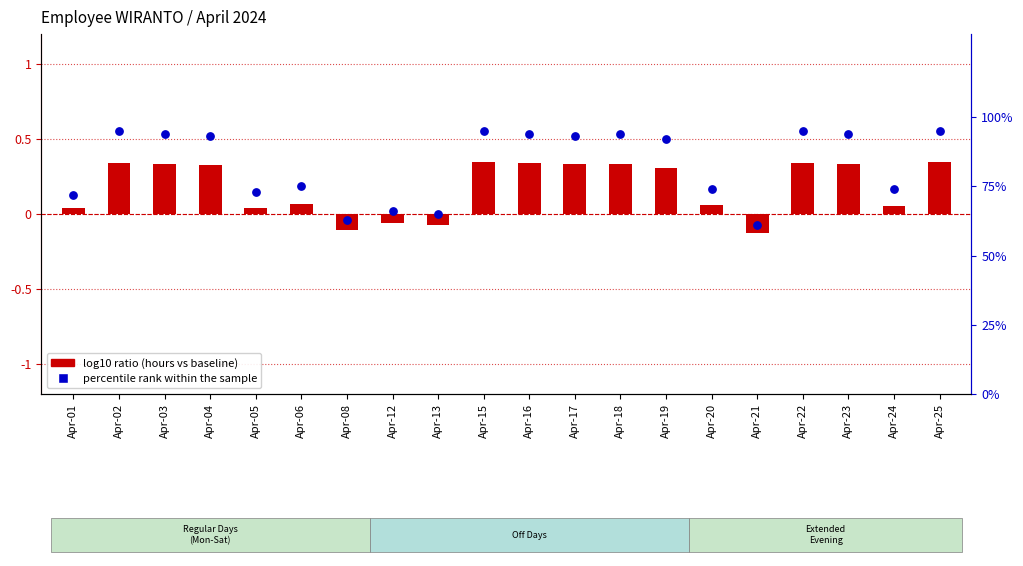

At which category is the sum across all series the highest?

Apr-15